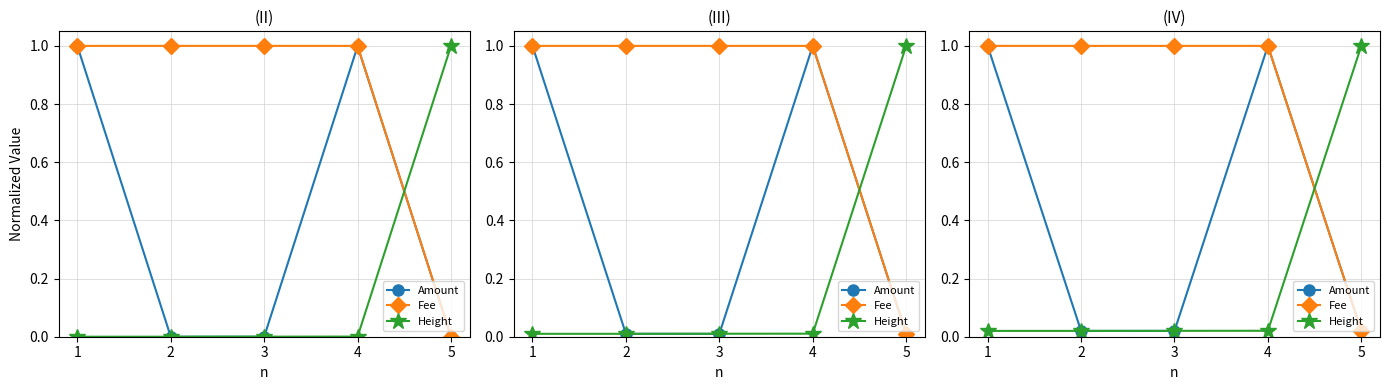

True or false: Height has more than 0 points higher than both neighbors.

False